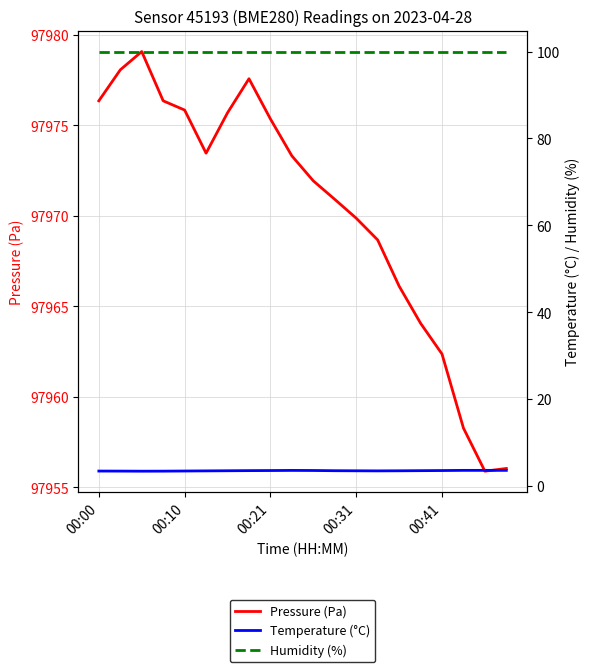

Where does the Pressure (Pa) series first go above 97973?

00:00